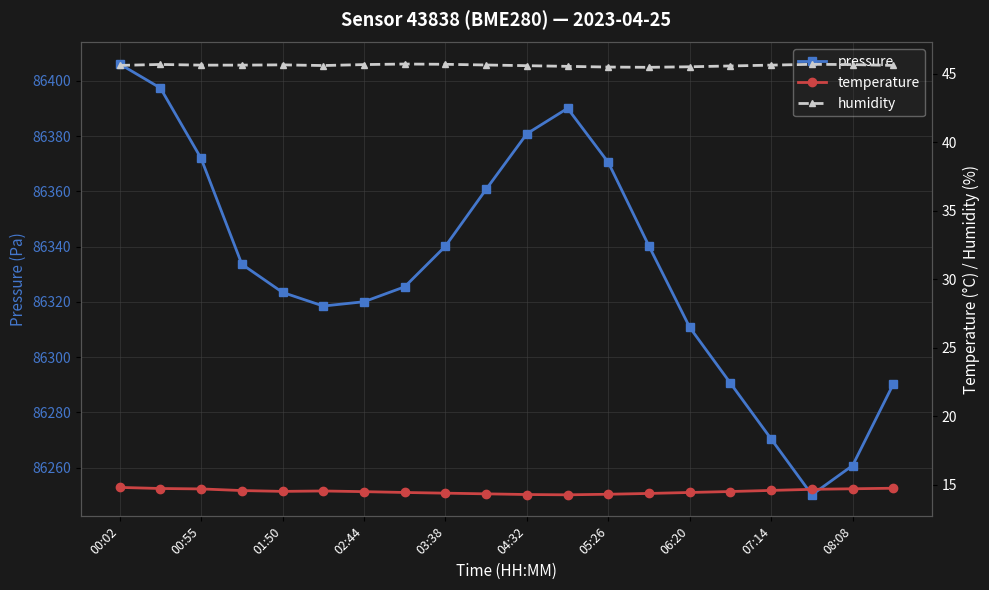

Reading left to right, what are all the values shown in this chart?

pressure: 86406.1	86397.4	86371.9	86333.7	86323.5	86318.5	86320.1	86325.5	86340.2	86360.8	86380.9	86390.1	86370.5	86340.2	86310.8	86290.6	86270.4	86250.2	86260.8	86290.3
temperature: 14.8	14.7	14.7	14.6	14.5	14.6	14.5	14.4	14.4	14.3	14.3	14.3	14.3	14.4	14.4	14.5	14.6	14.7	14.7	14.8
humidity: 45.6	45.7	45.6	45.6	45.7	45.6	45.7	45.7	45.7	45.6	45.6	45.5	45.5	45.5	45.5	45.6	45.6	45.7	45.7	45.6